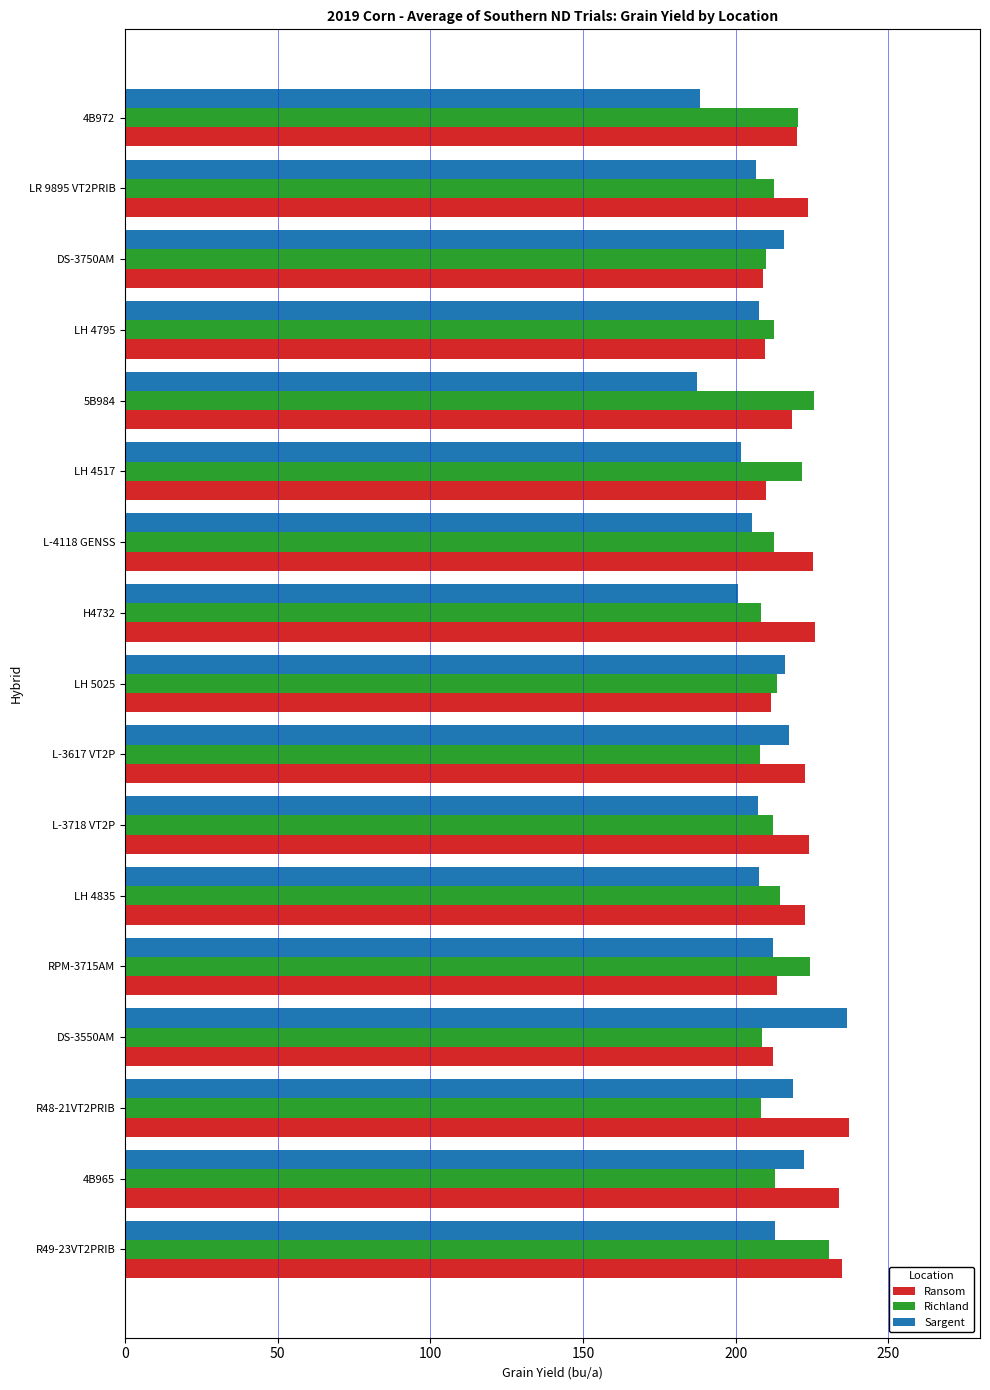

What is the difference between the maximum and minimum values in the Ransom series?

28.0